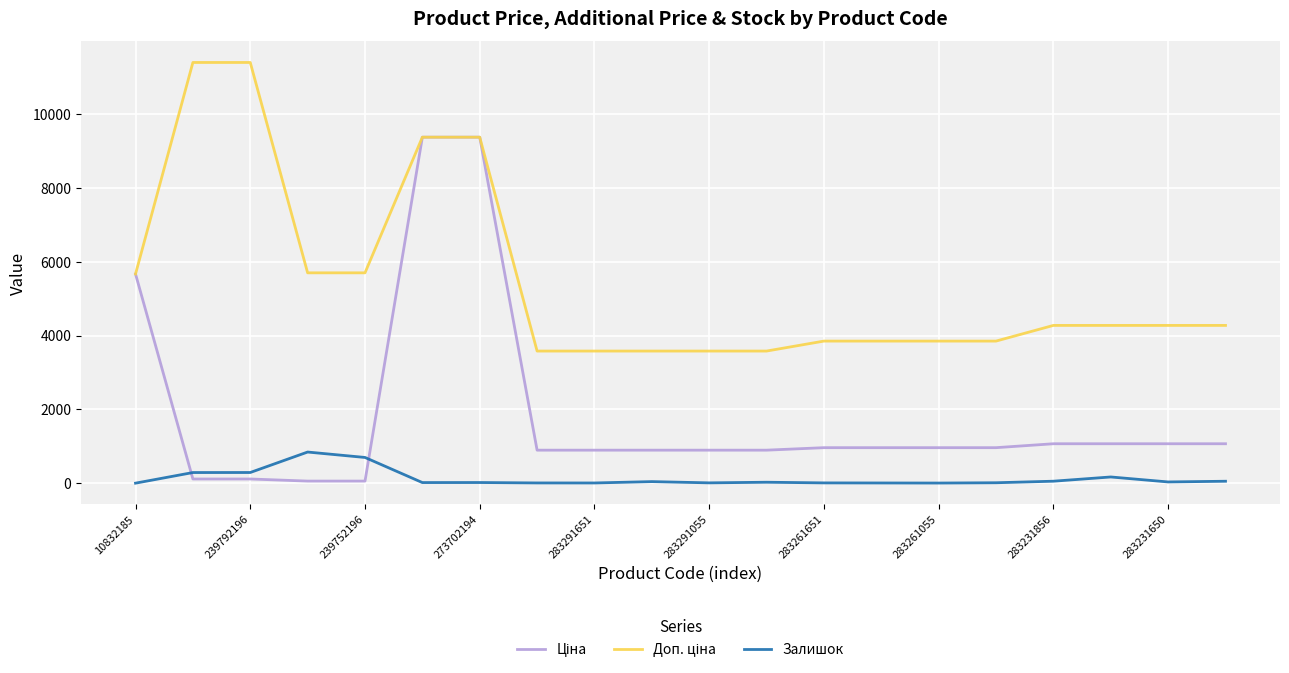

What is the greatest value displayed?

11410.0